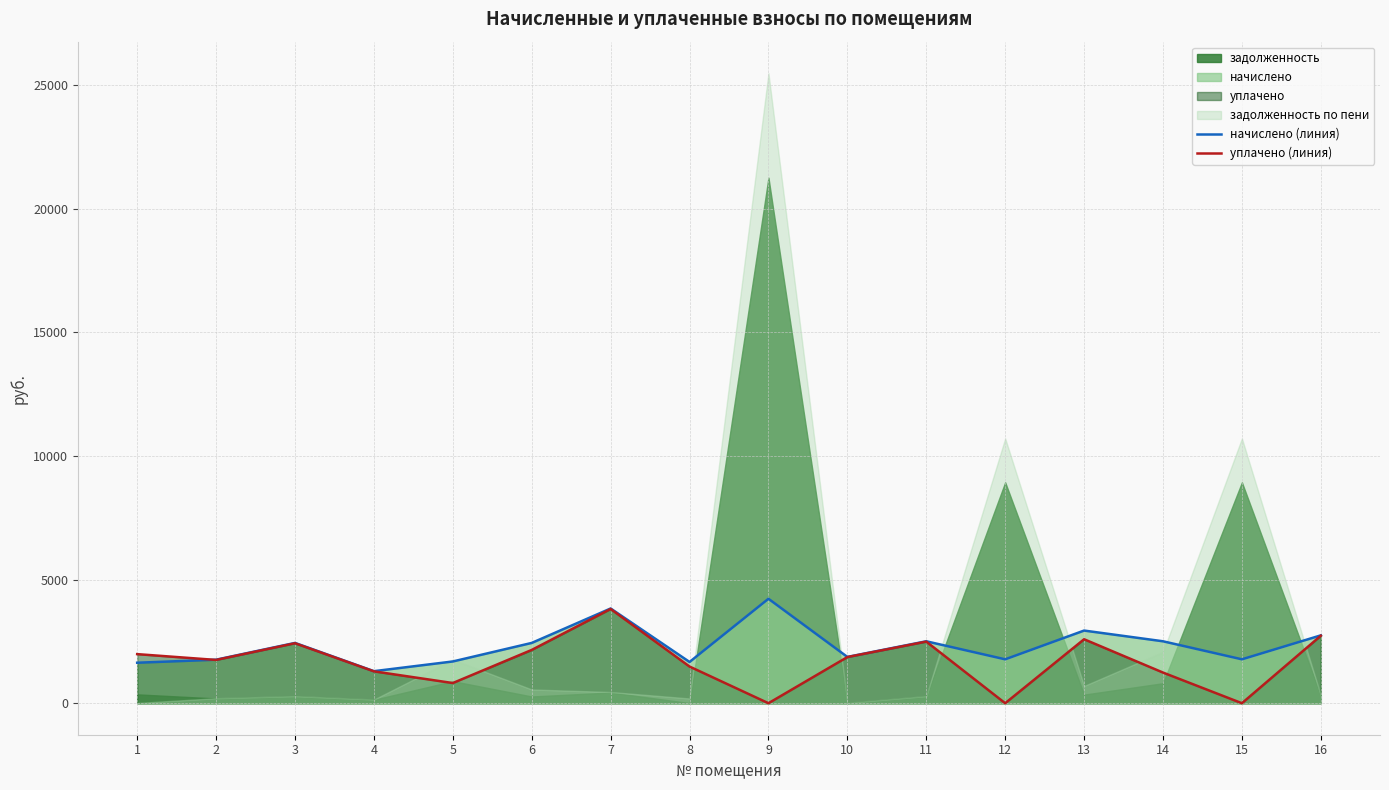

What is the total value across all series at 13?

5527.0